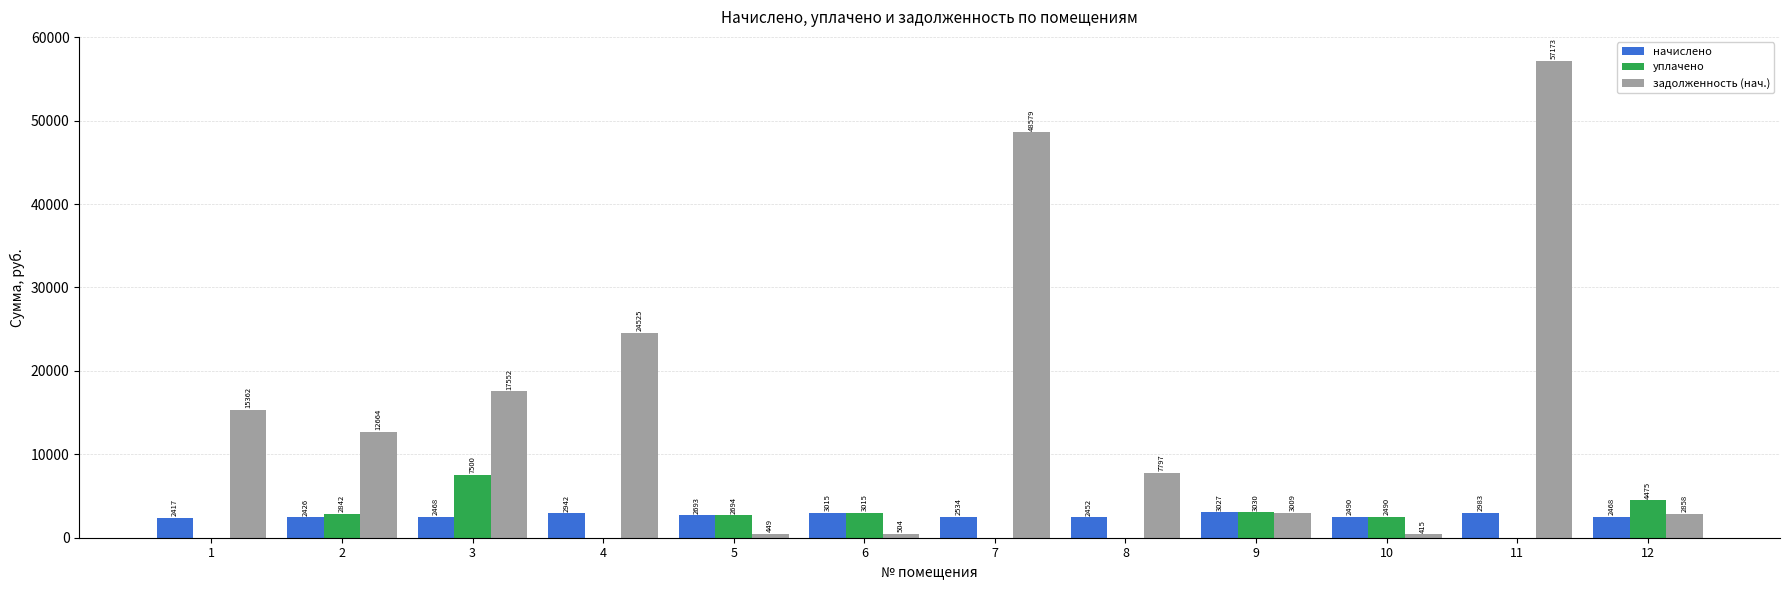

What is the sum of the начислено values at 2 and 4?

5367.8